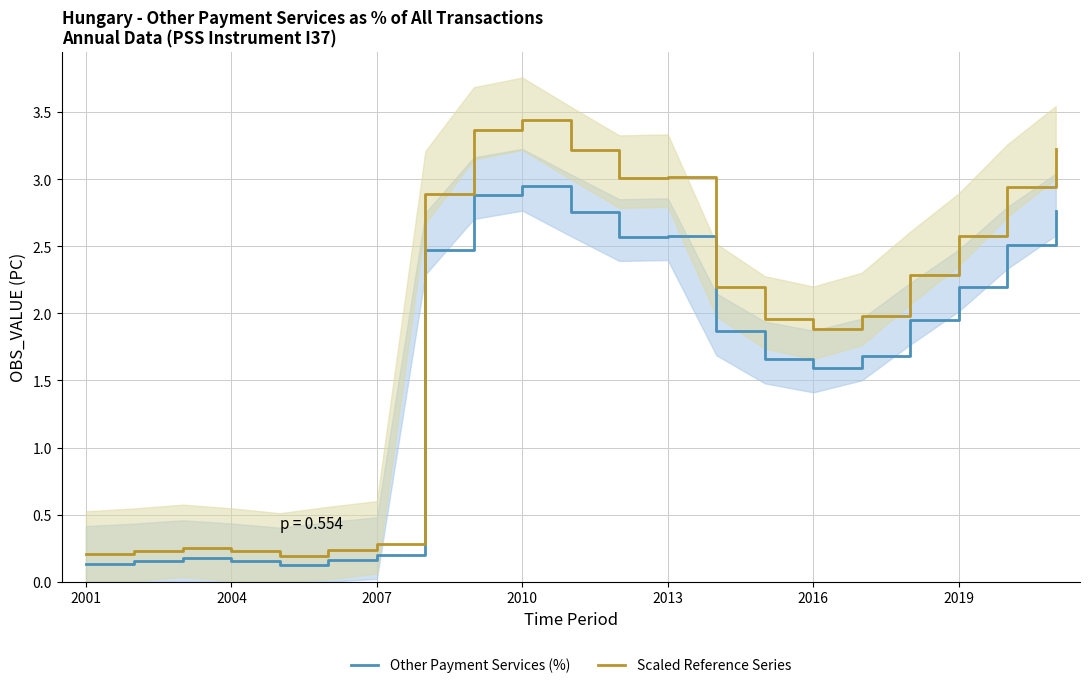

True or false: Other Payment Services (%) has a value of 0.2 at 2007.

True